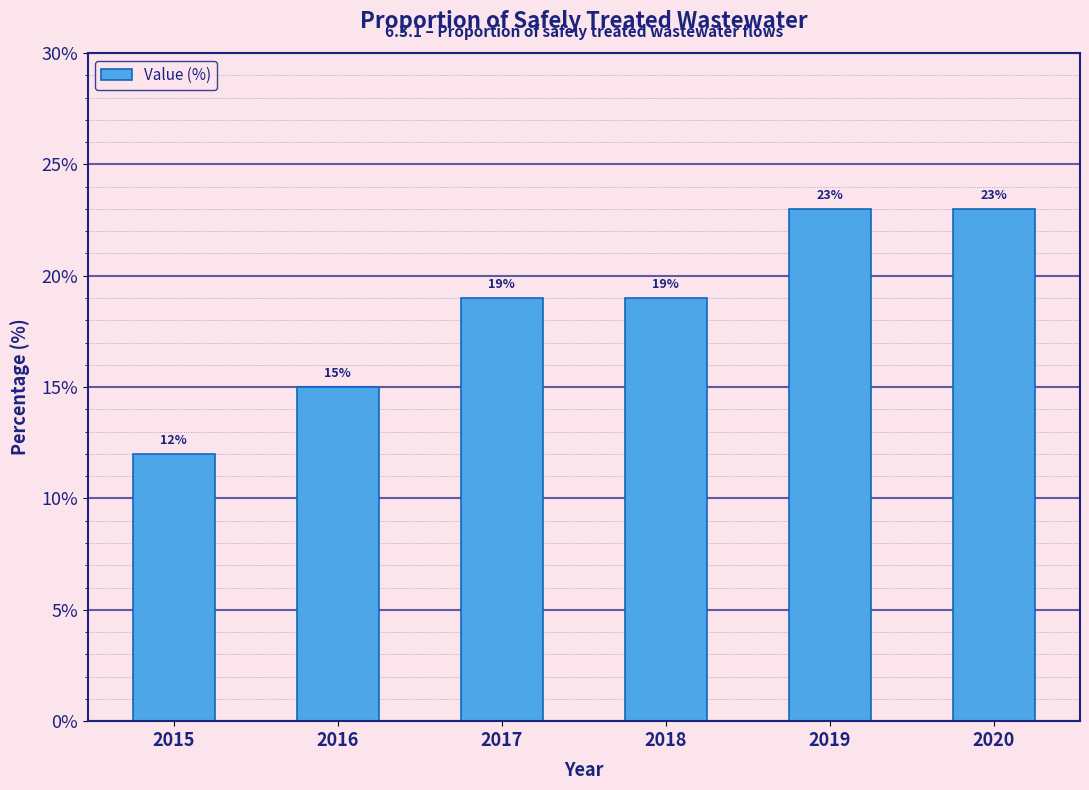

At which category does the chart reach its minimum across all series?

2015